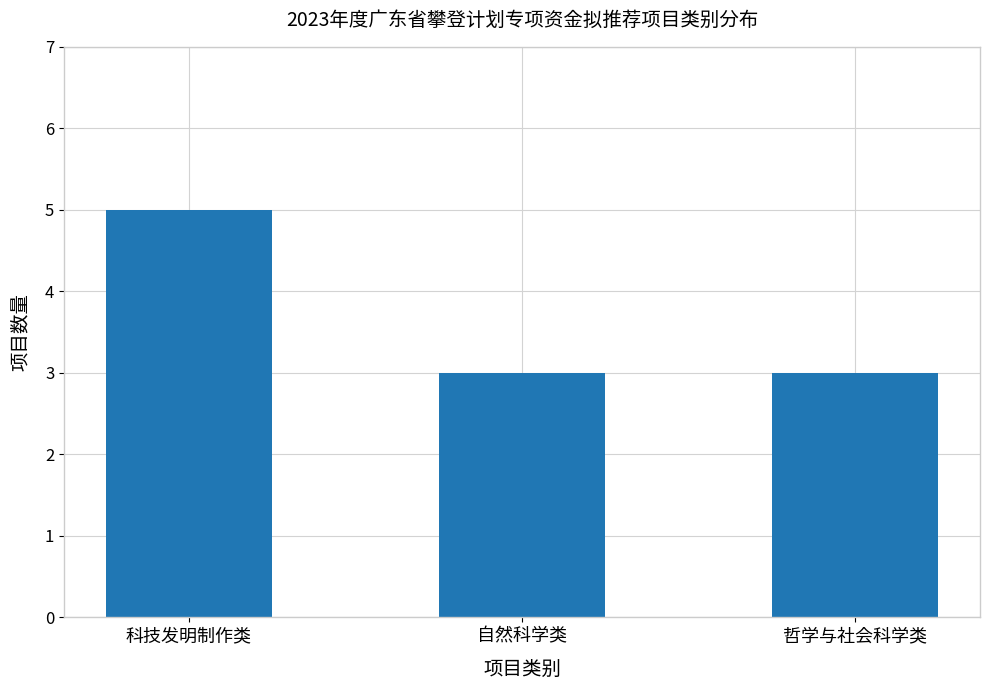

What is the greatest value displayed?

5